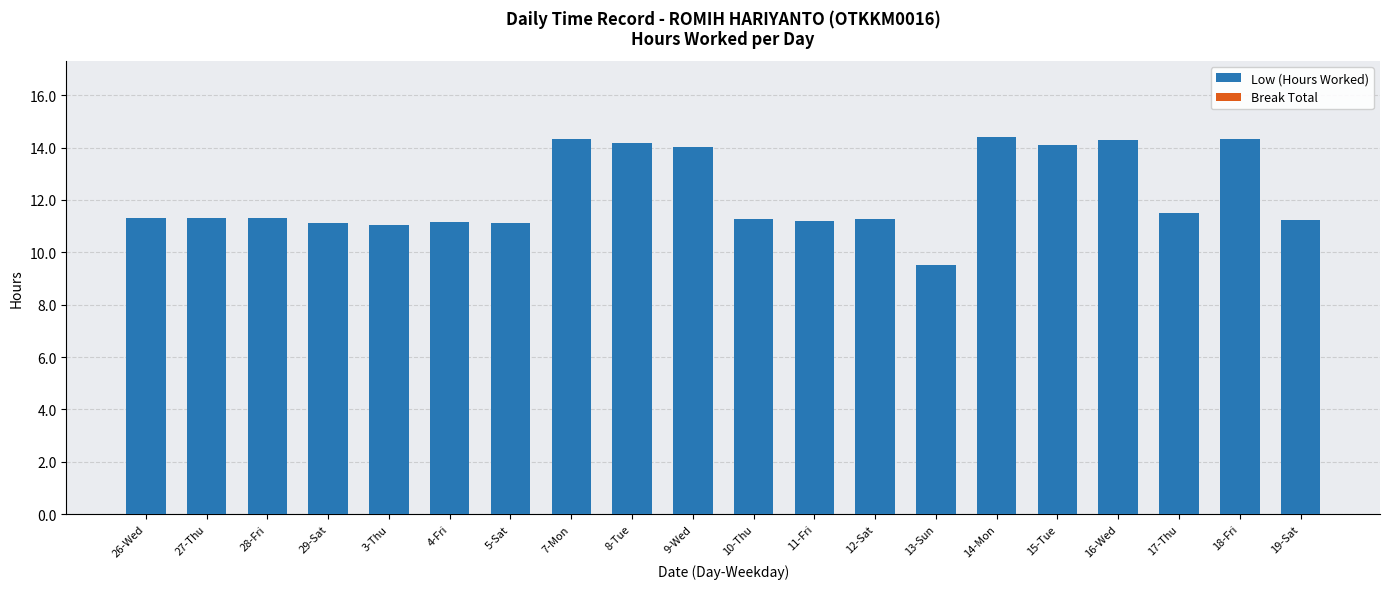

Approximately how many times larger is the value at 27-Thu compared to 8-Tue?

0.8